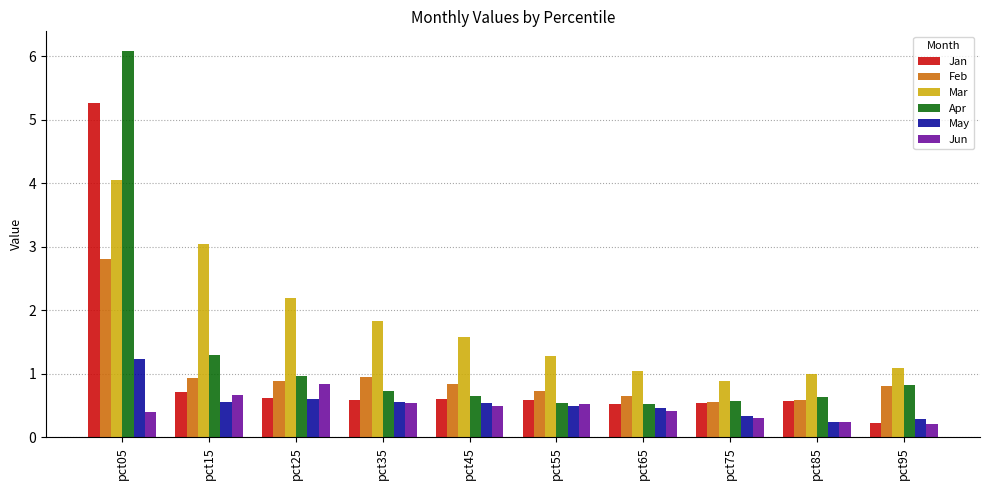

Which series has the widest spread of values?

Apr